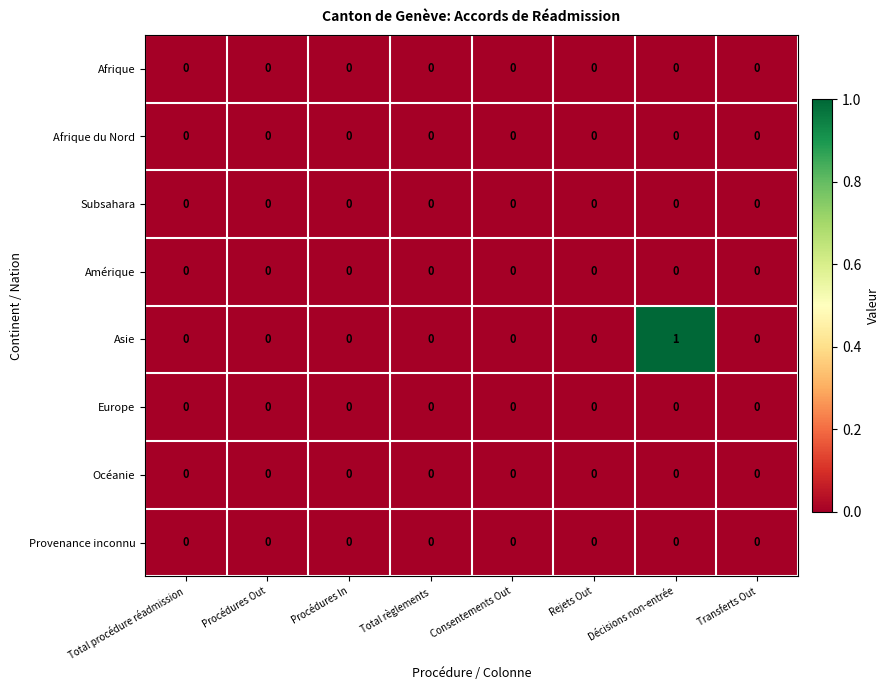

At which category is the sum across all series the highest?

Décisions non-entrée